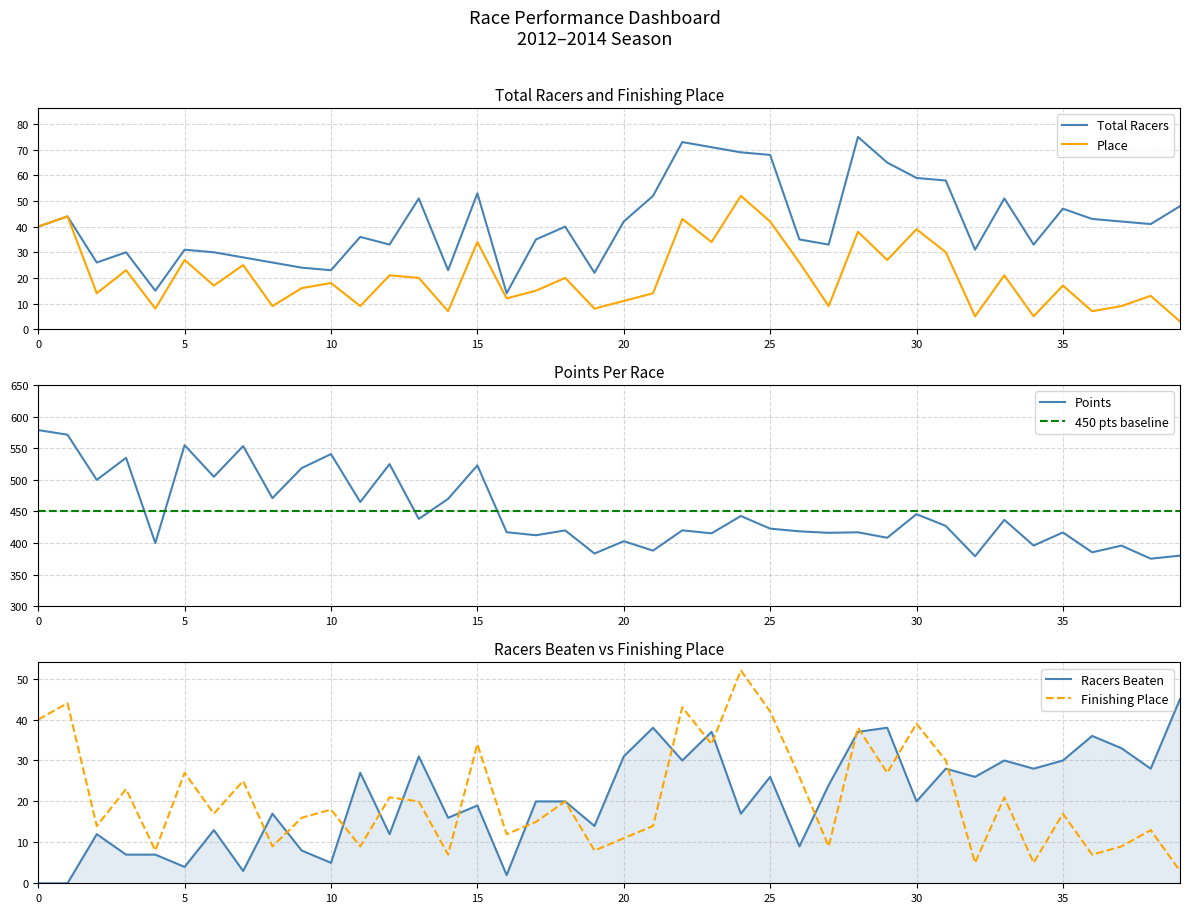

Is it true that Place equals 40 at 0?

True